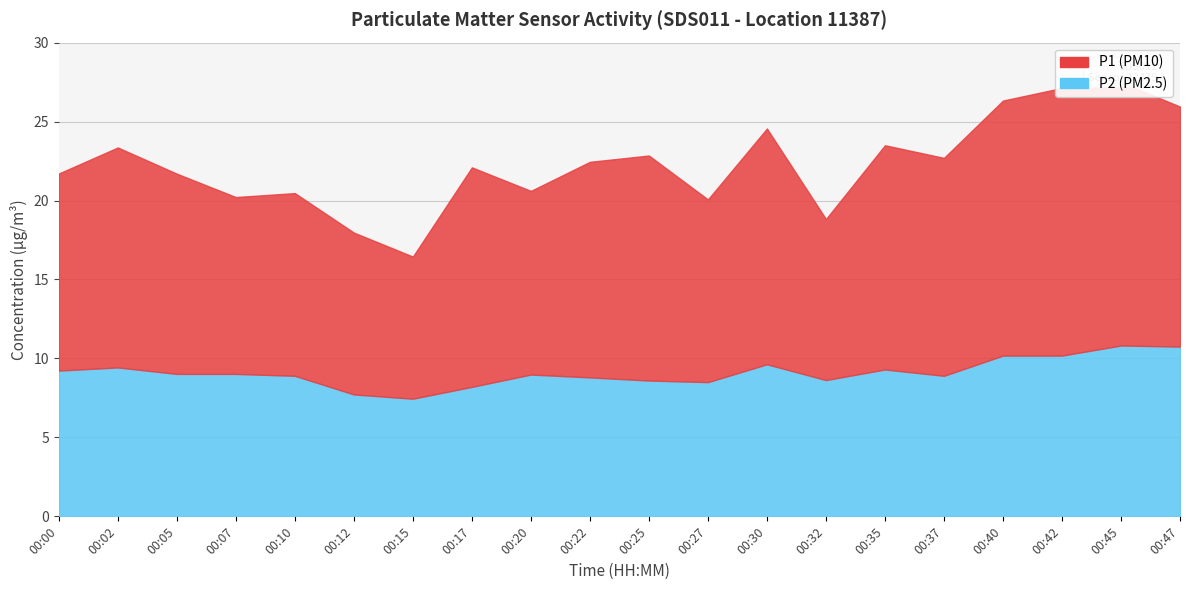

Which has a higher value, 00:07 or 00:47?

00:47